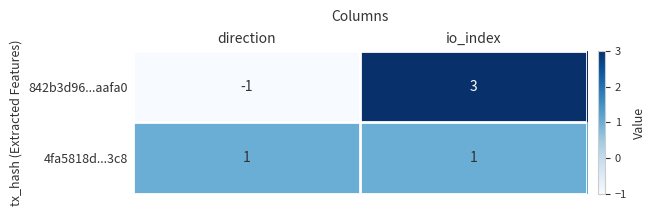

The value of 4fa5818d...3c8 at io_index is 1. True or false?

True